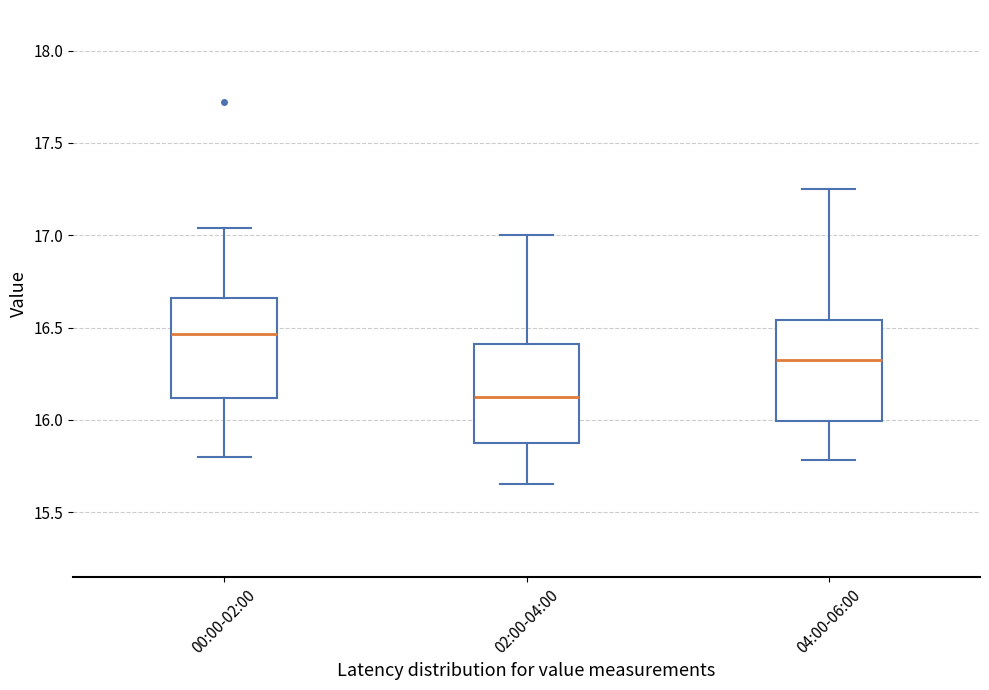

Reading left to right, transcribe this box plot: for each box, give where its median line is, the range the box spans, and where its two whiskers end, as read against the y-axis. The values are not printed on the chart, so give them approximately, as read against the axis.

00:00-02:00: median 16.45, box 16.10 to 16.65, whiskers 15.80 to 17.05
02:00-04:00: median 16.15, box 15.85 to 16.40, whiskers 15.65 to 17.00
04:00-06:00: median 16.35, box 16.00 to 16.55, whiskers 15.80 to 17.25